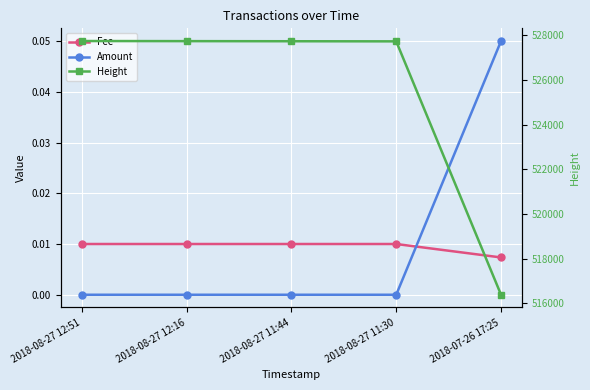

The Amount series shows 0.0 at 2018-08-27 11:44. True or false?

True